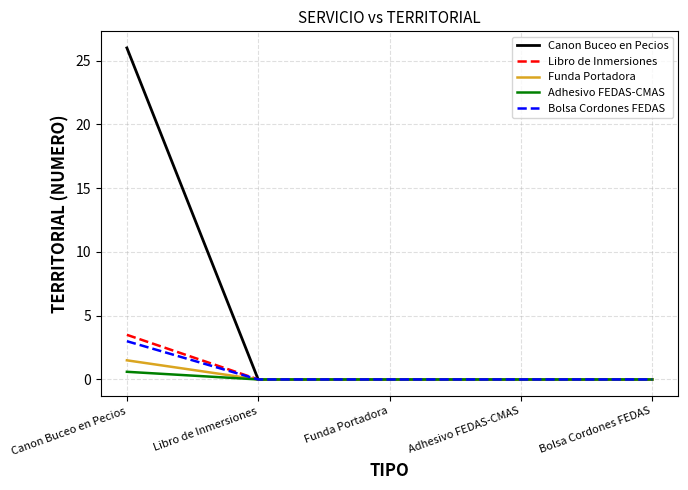

True or false: Canon Buceo en Pecios has more than 2 points higher than both neighbors.

False